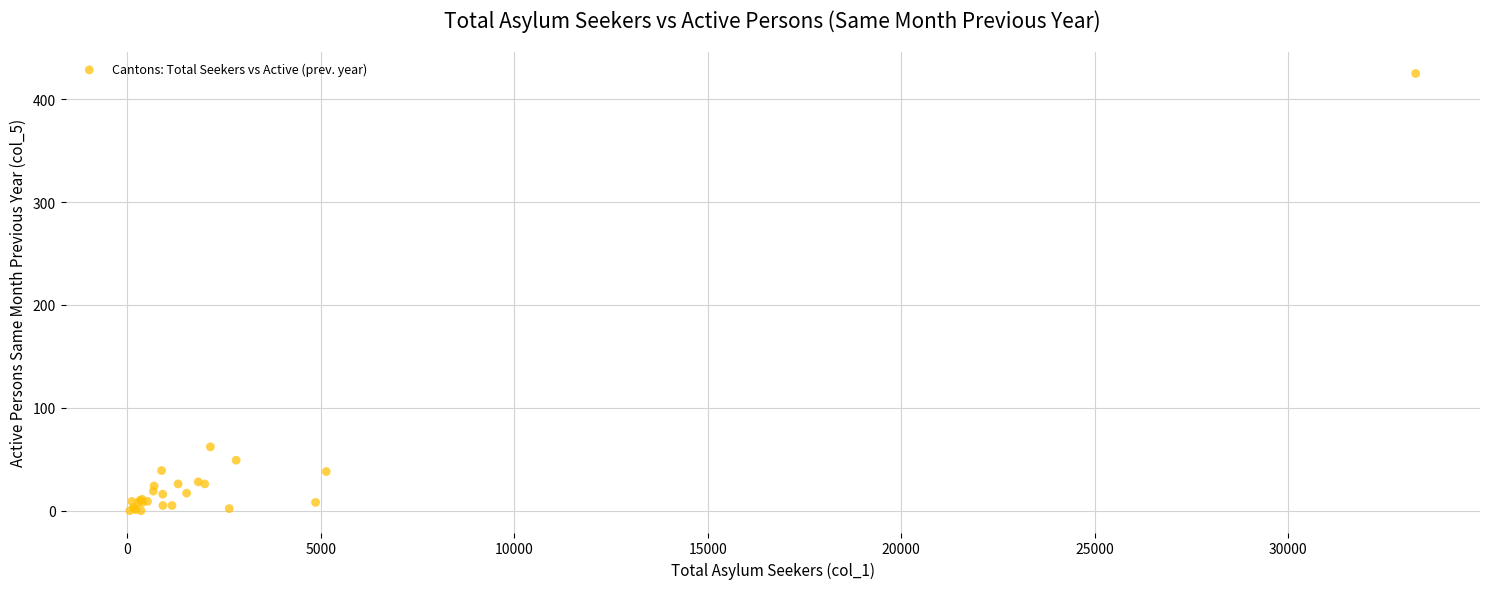

What Y value in the scatter plot is closest to 212?

62